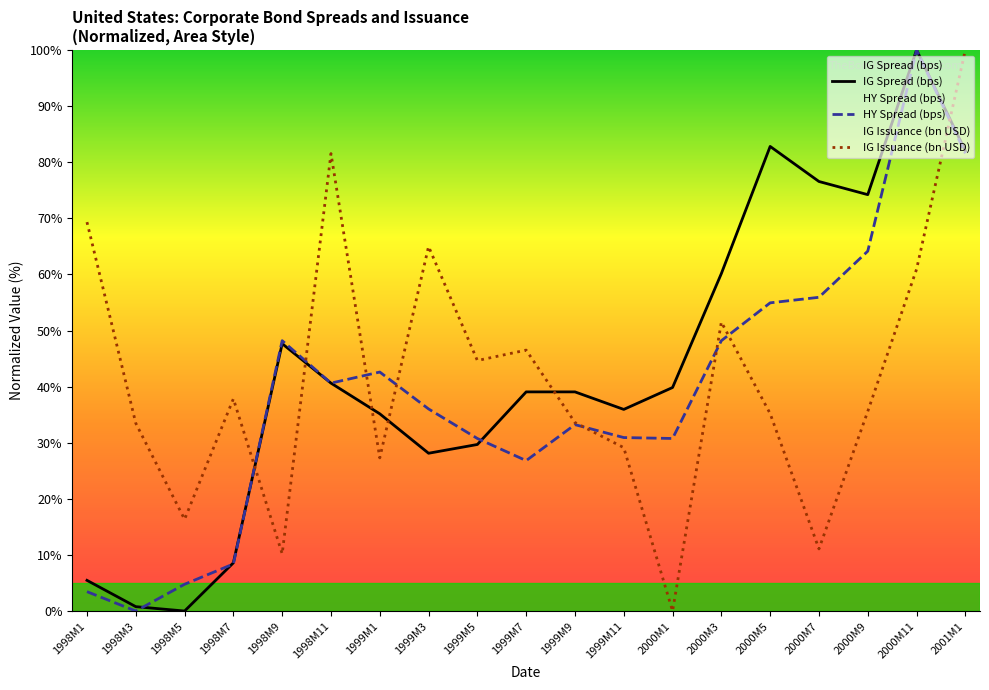

At which label does HY Spread (bps) first exceed 36?

1998M9